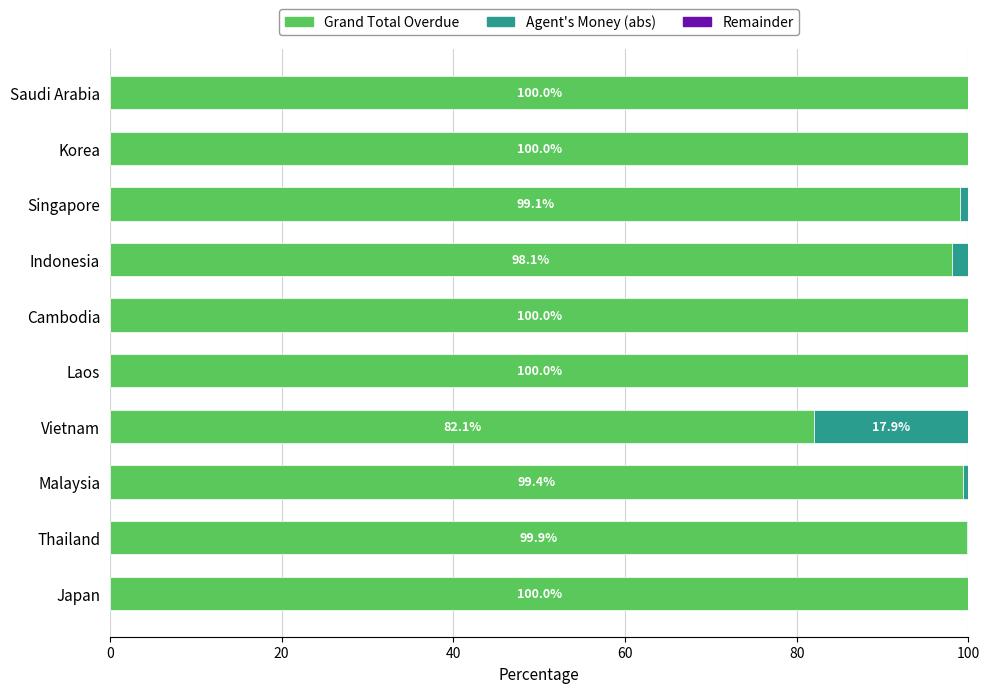

How many categories are shown in the chart?

10